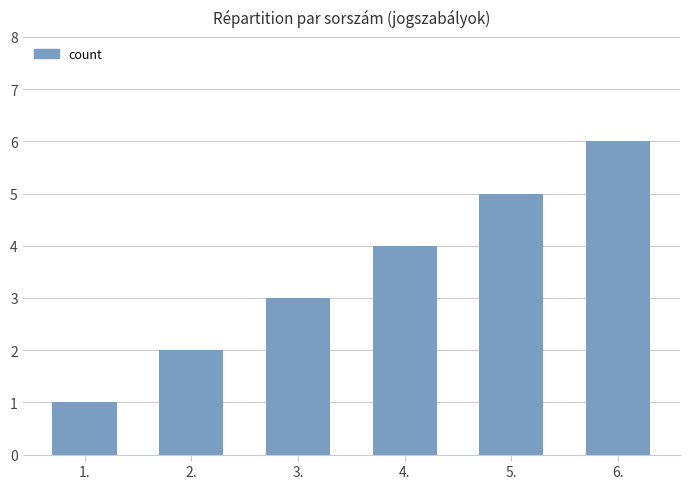

What is the value of the 1st bar from the left?

1